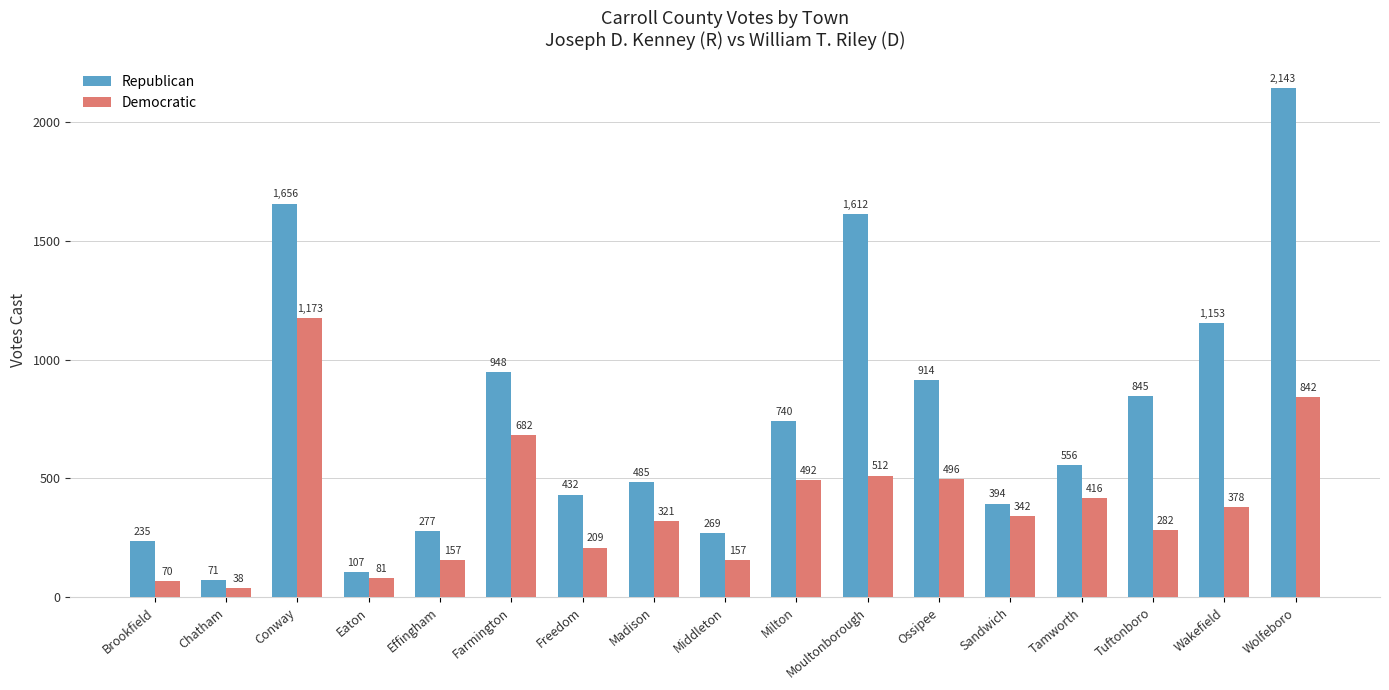

How many distinct data groups are displayed?

2